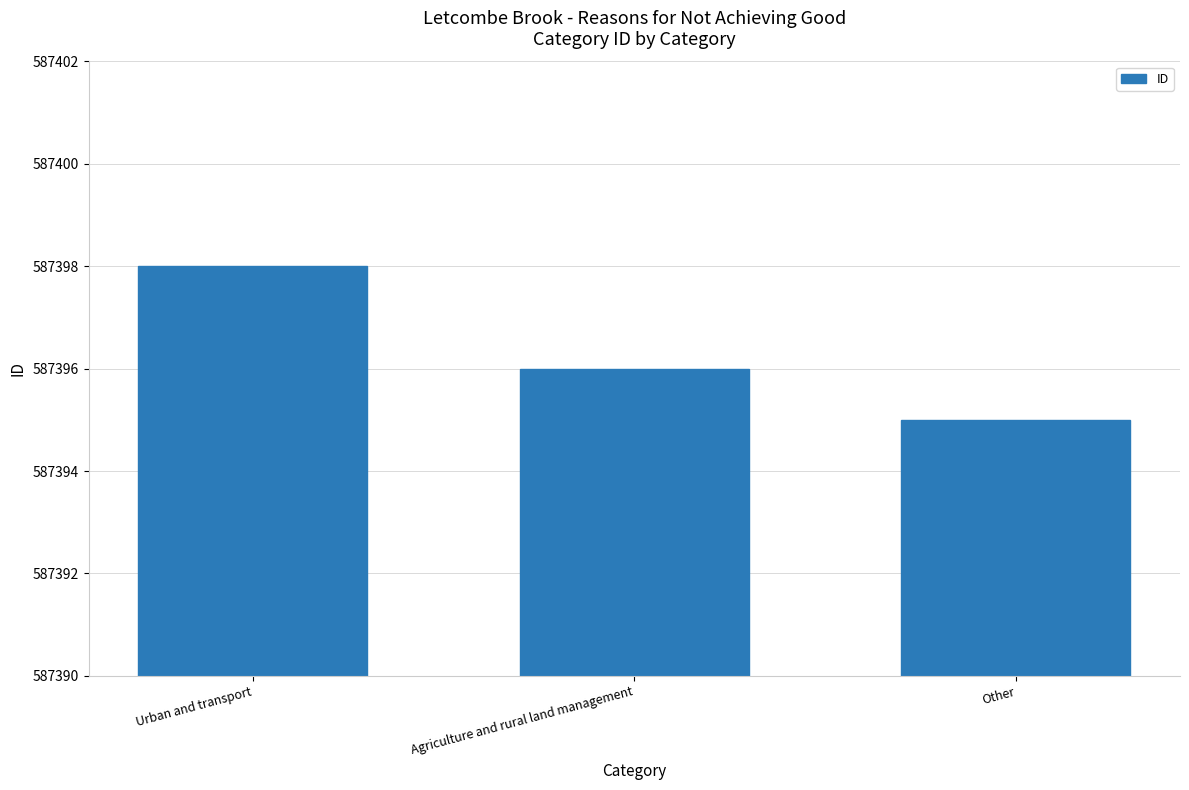

At which label does the data first exceed 587396?

Urban and transport